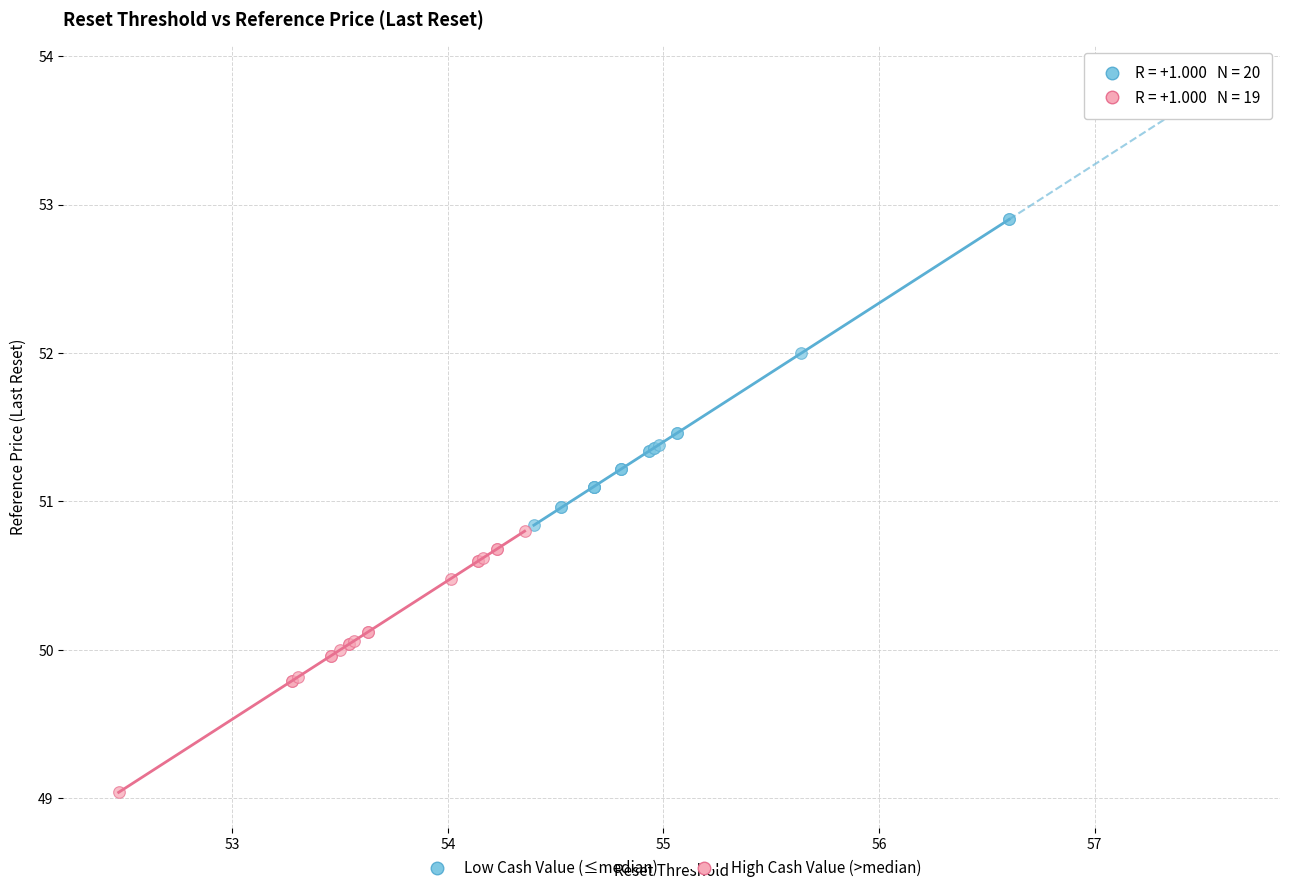

Which series has the largest Y range (max minus min)?

Low Cash Value (≤median)